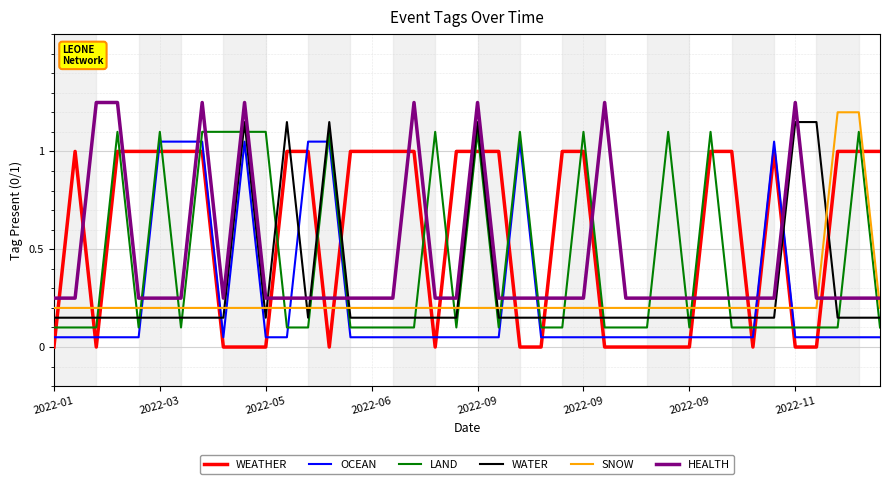

What is the maximum value for LAND?

1.1